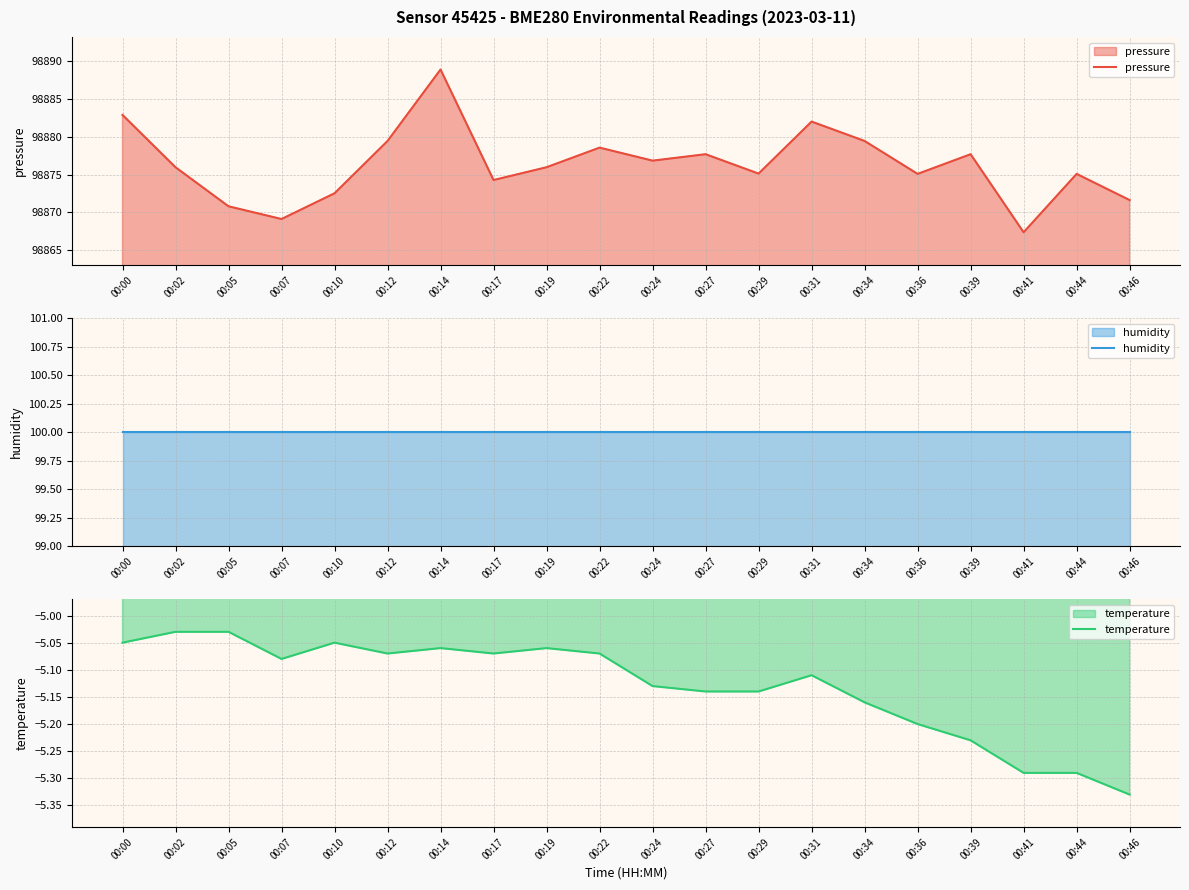

What is the average value of the temperature series?

-5.1